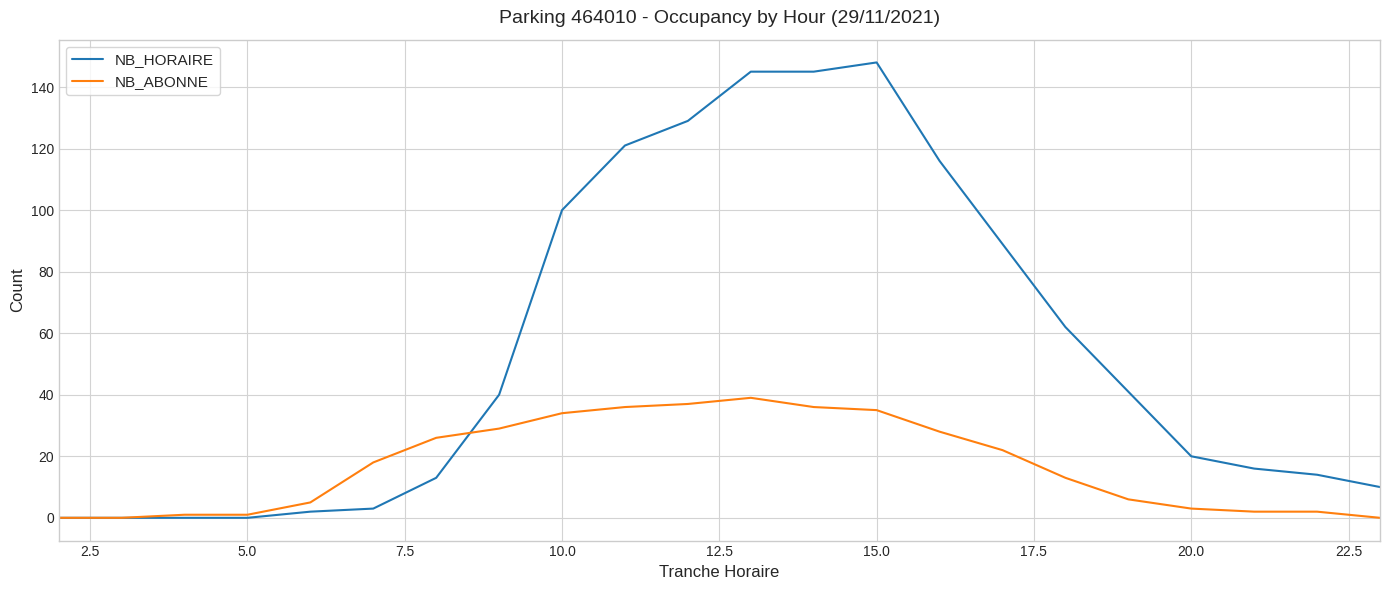

What is the greatest value displayed?

148